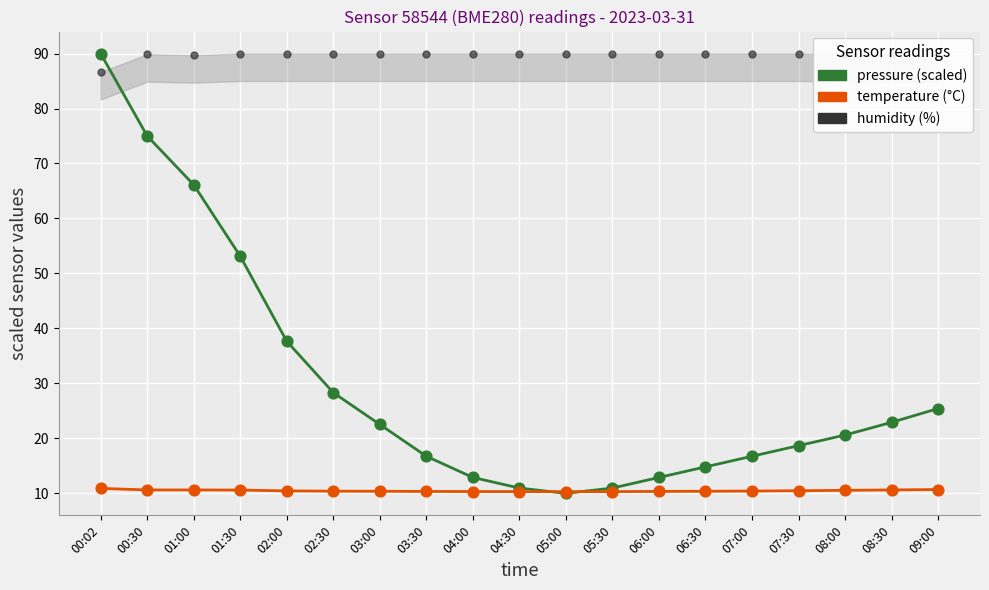

At which category is the sum across all series the highest?

00:02